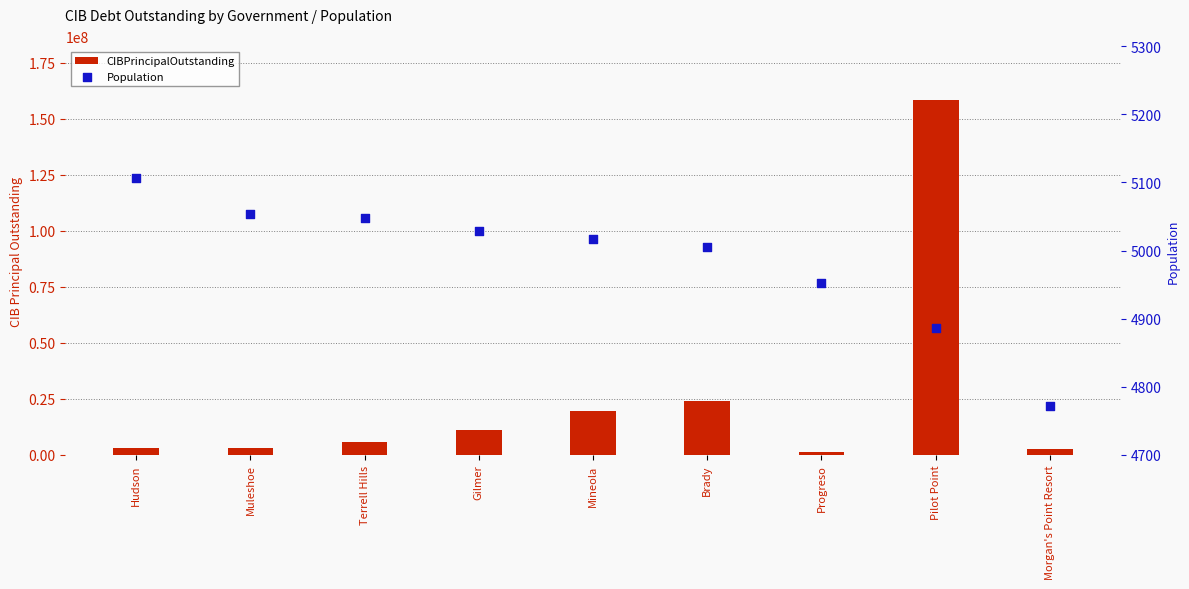

What is the total value across all series at Progreso?

1280952.0